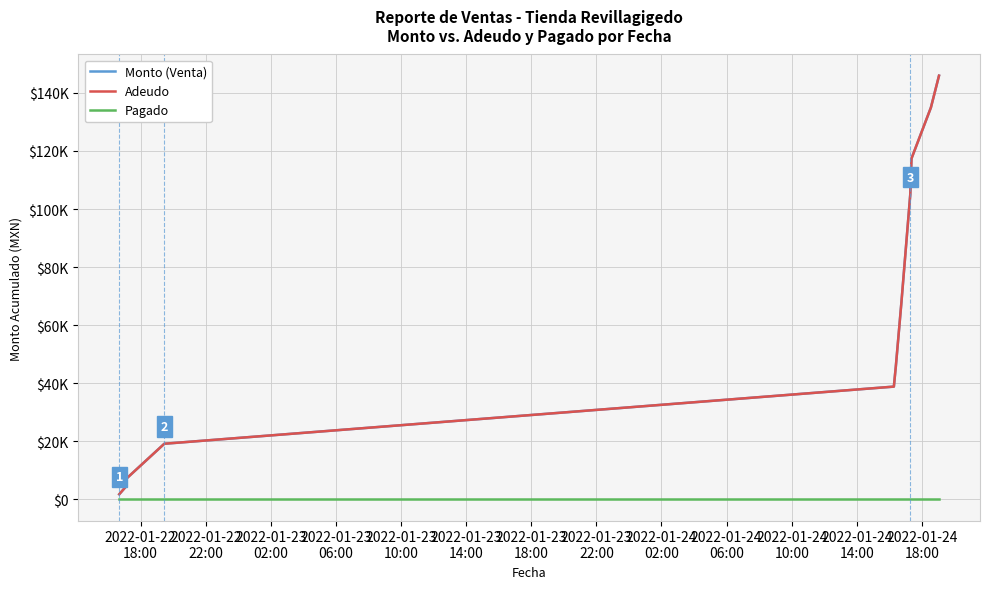

Which label corresponds to the smallest value in the chart?

2022-01-22
18:00